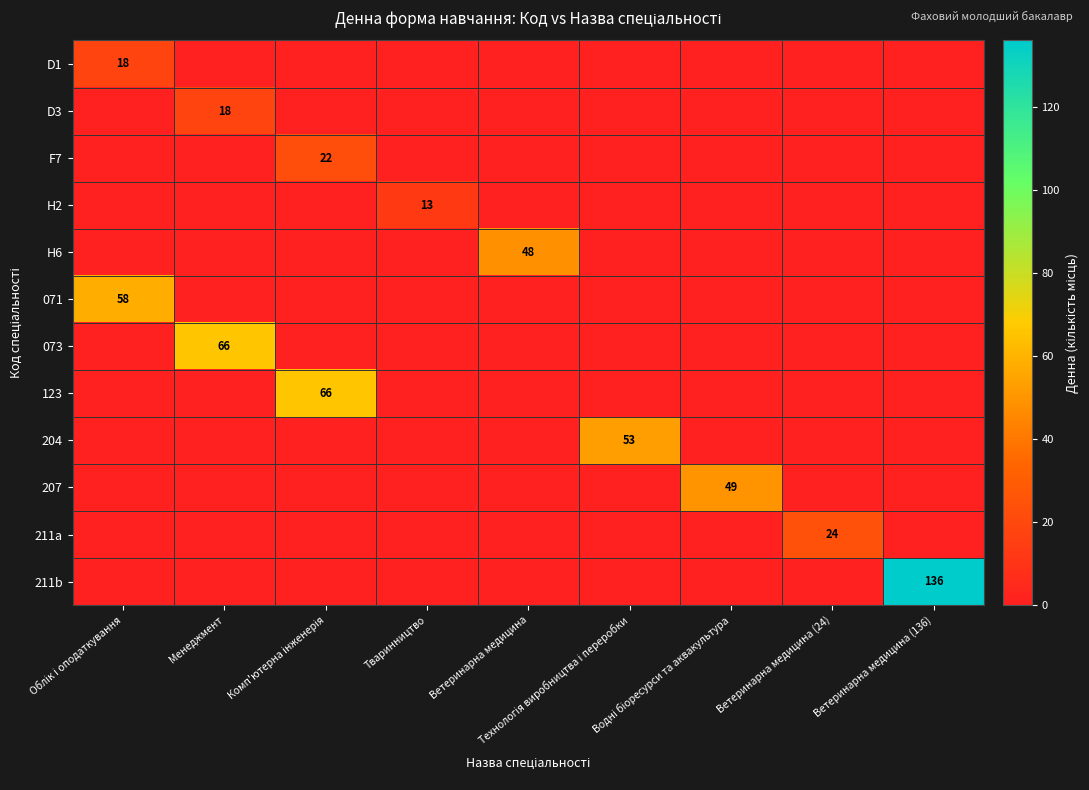

What is the total value across all series at Облік і оподаткування?

76